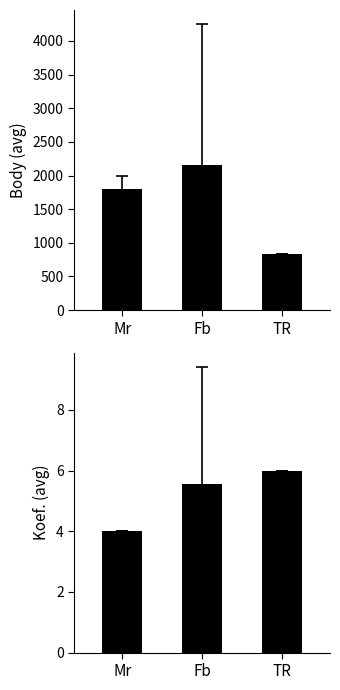

What is the value of the Body (avg) bar at the 3rd from the left?

833.0